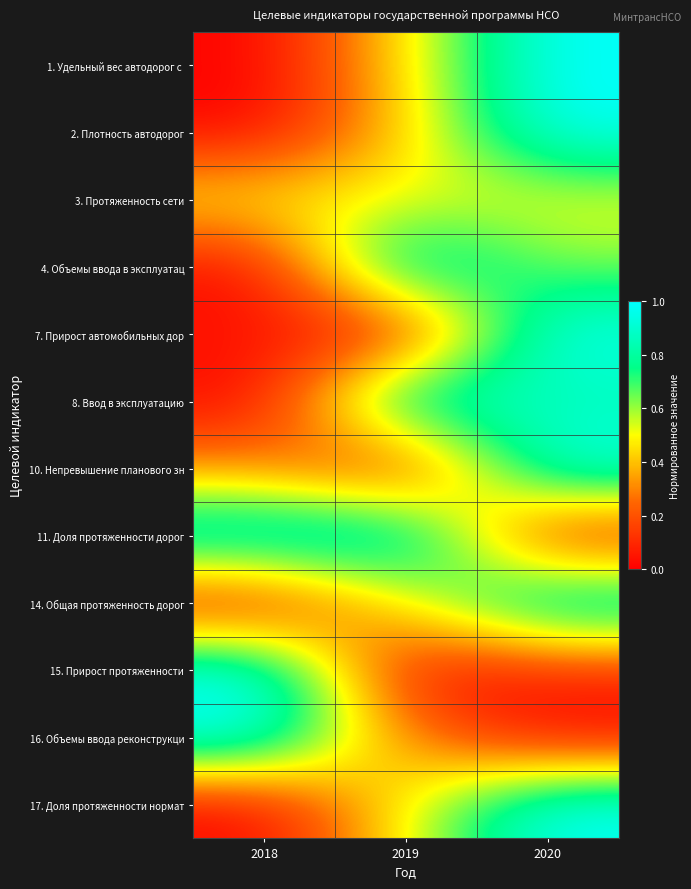

What is the maximum value shown in the chart?

1.0